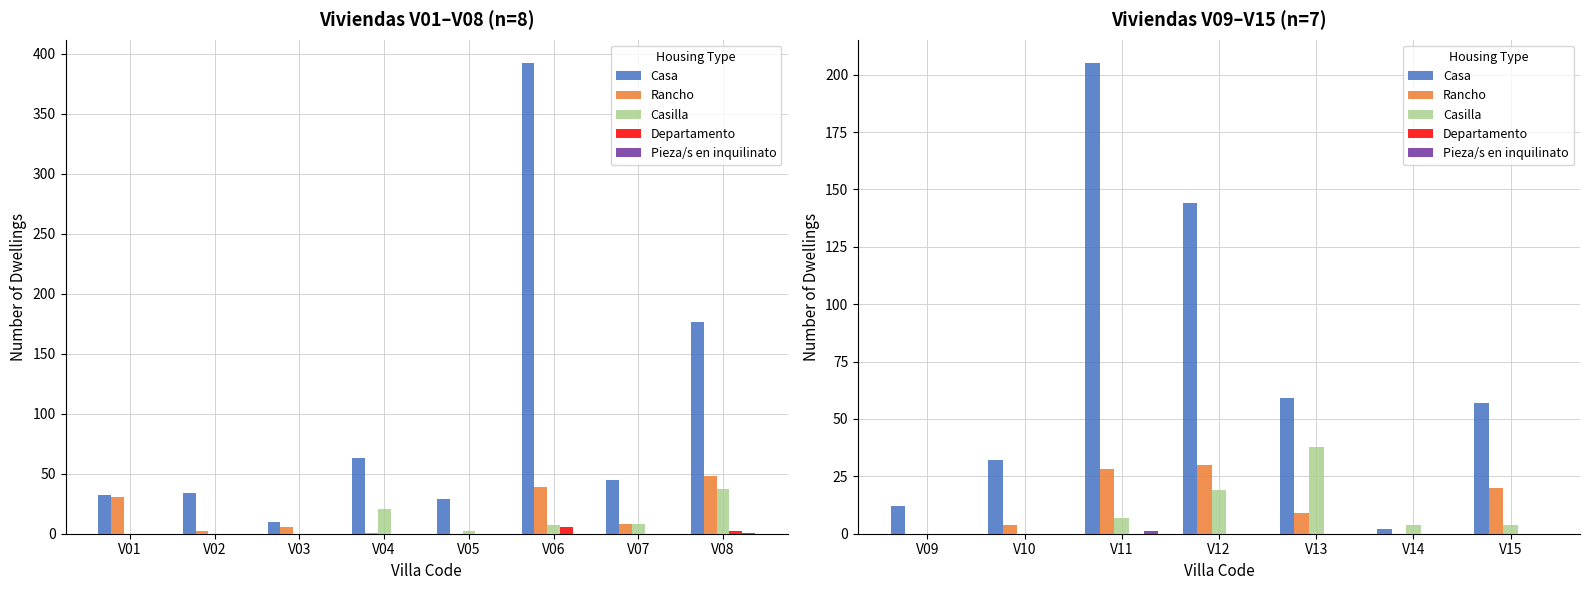

The value of Rancho at V09 is 20. True or false?

False